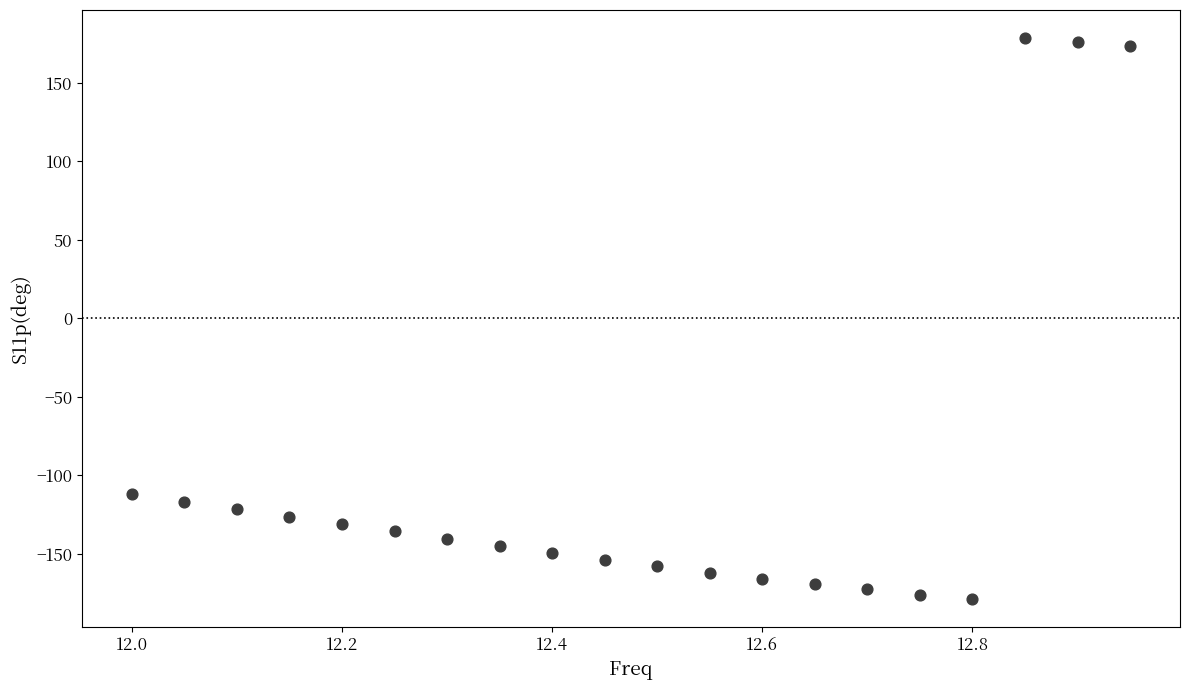

What Y value in the scatter plot is closest to 0?

-111.7